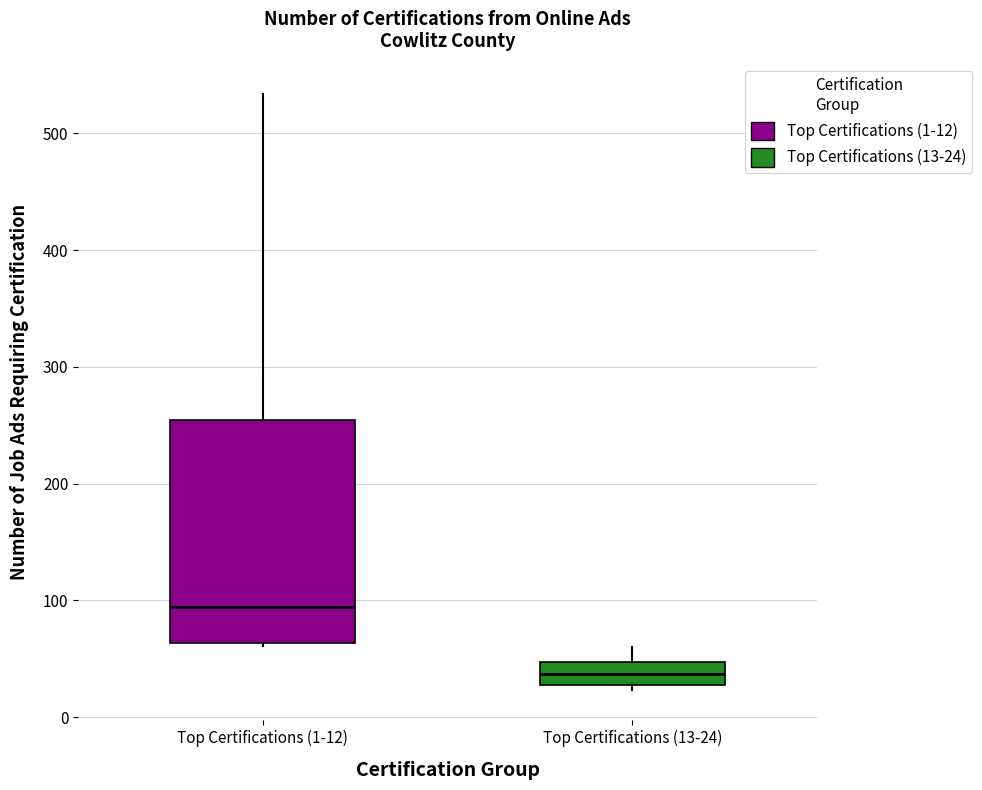

Which box is the tallest, from its lower edge to its upper edge?

Top Certifications (1-12)